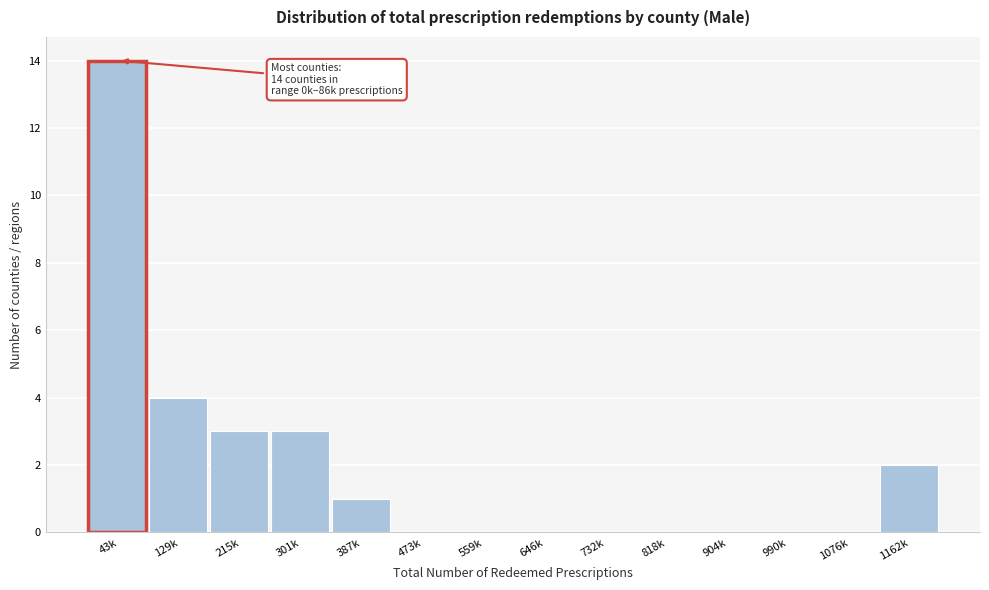

Reading right to left, transcribe all the data shown in this chart.

1162k=2	1076k=0	990k=0	904k=0	818k=0	732k=0	646k=0	559k=0	473k=0	387k=1	301k=3	215k=3	129k=4	43k=14